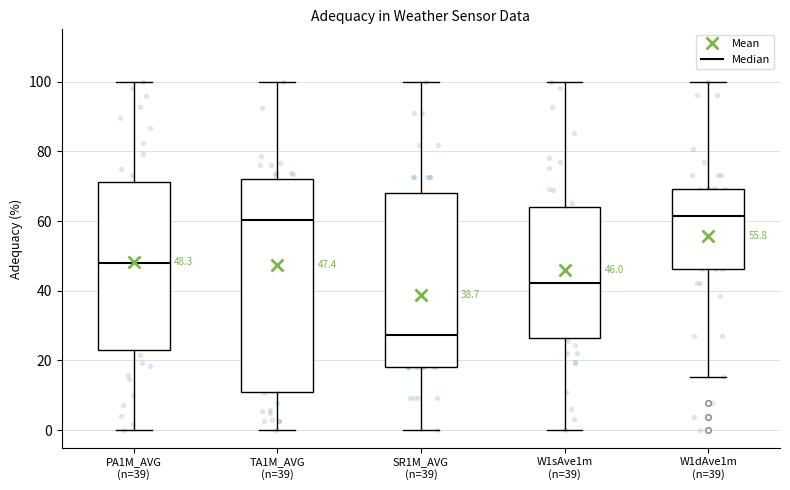

Which box's median line is the lowest?

SR1M_AVG (n=39)